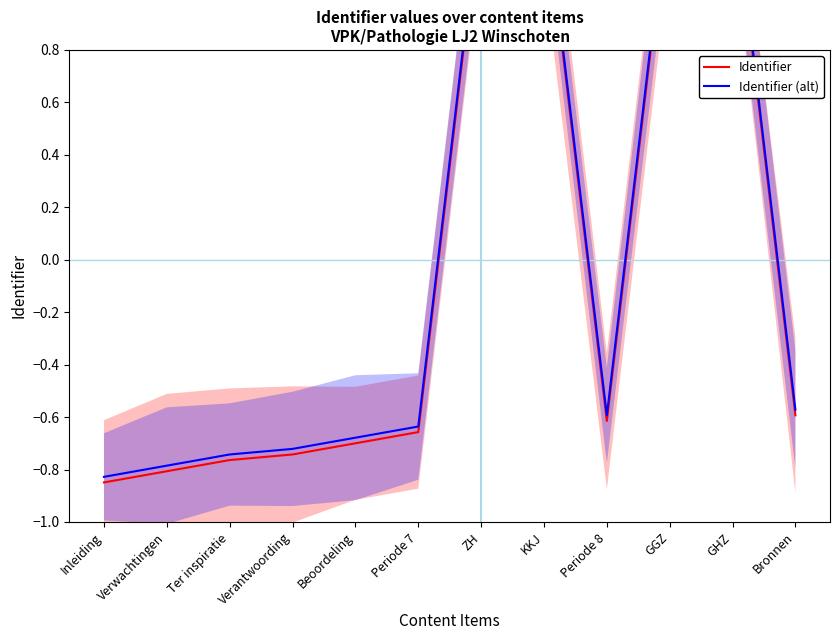

Count the number of categories in the chart.

12